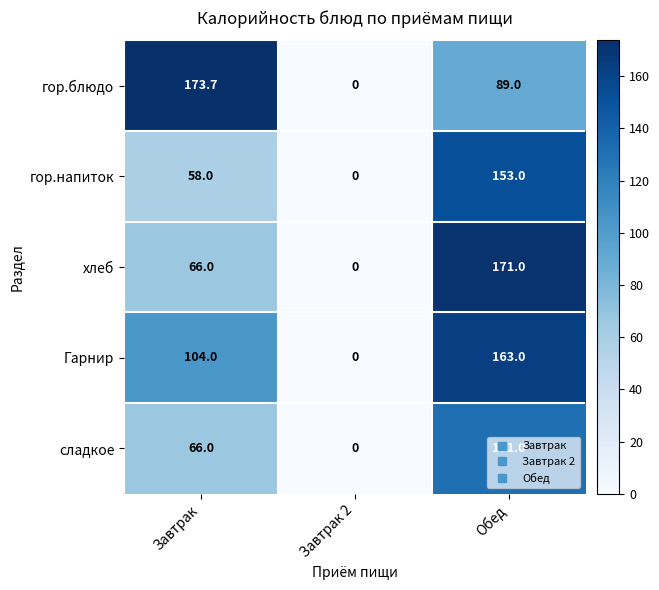

The value of гор.напиток at Завтрак 2 is -67.5. True or false?

False